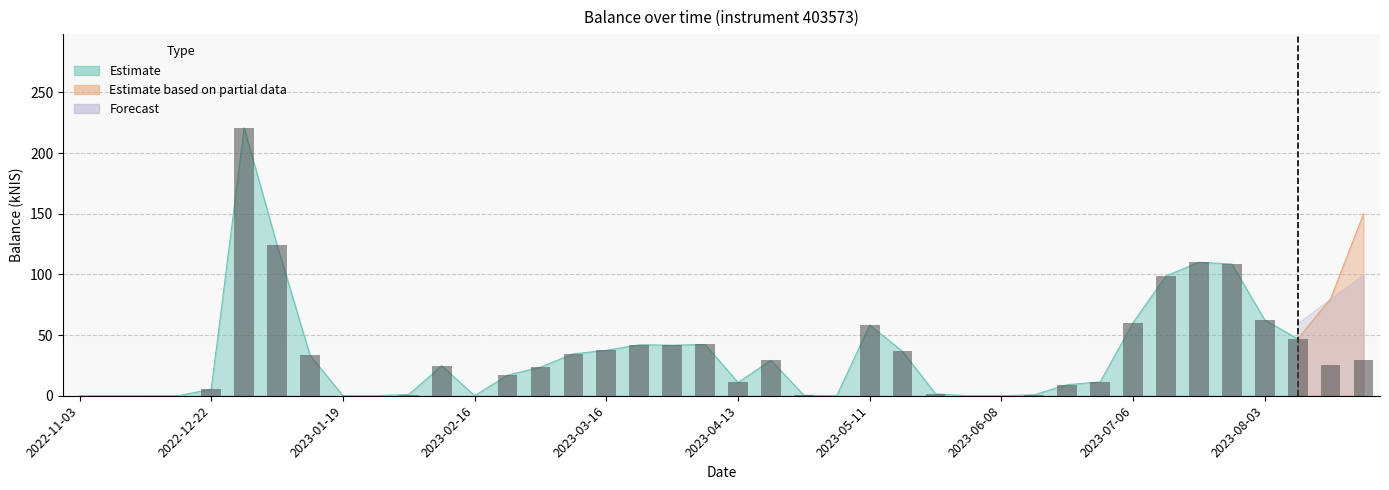

What is the value of the Estimate bar at the 30th from the left?

0.8